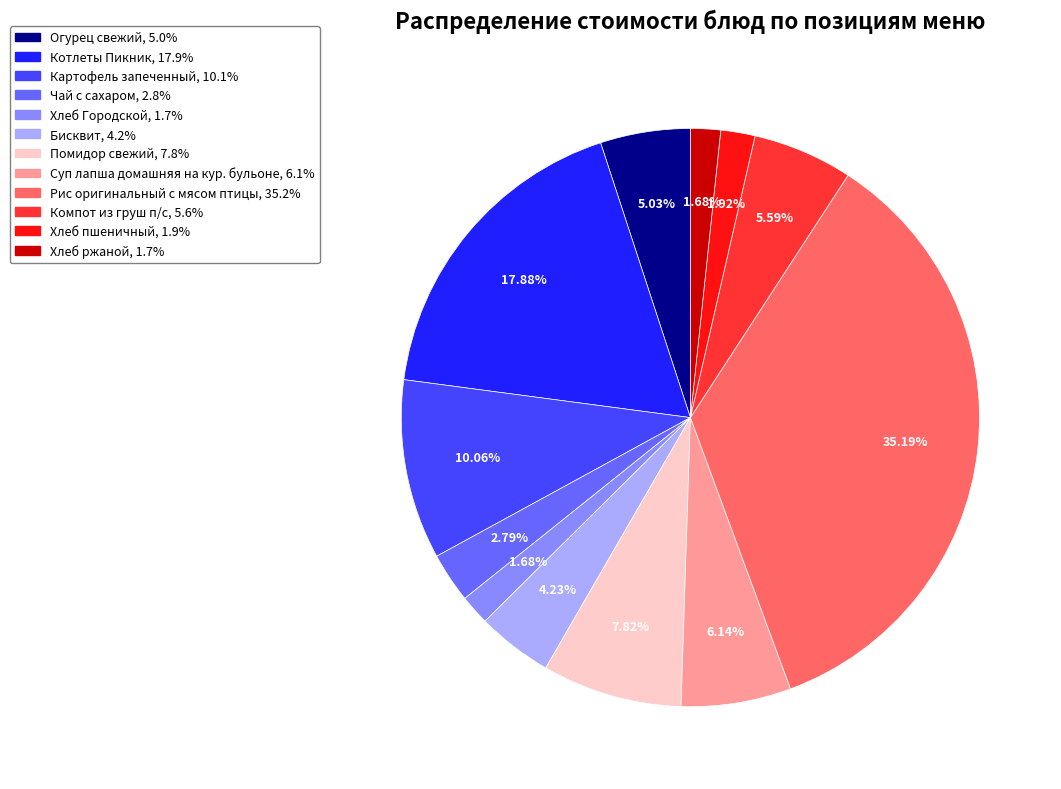

To the nearest percent, what is the combined percentage of Хлеб пшеничный and Хлеб ржаной?

4%